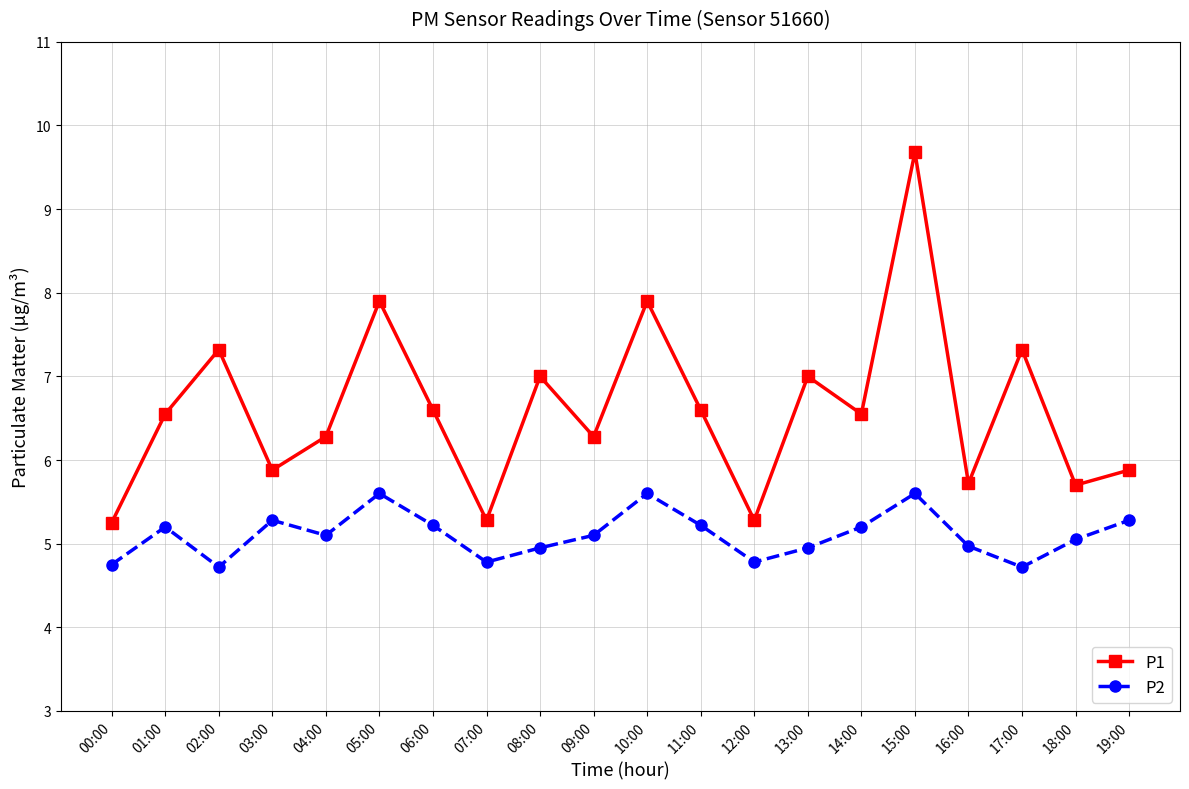

What is the sum of all P1 values?

132.0